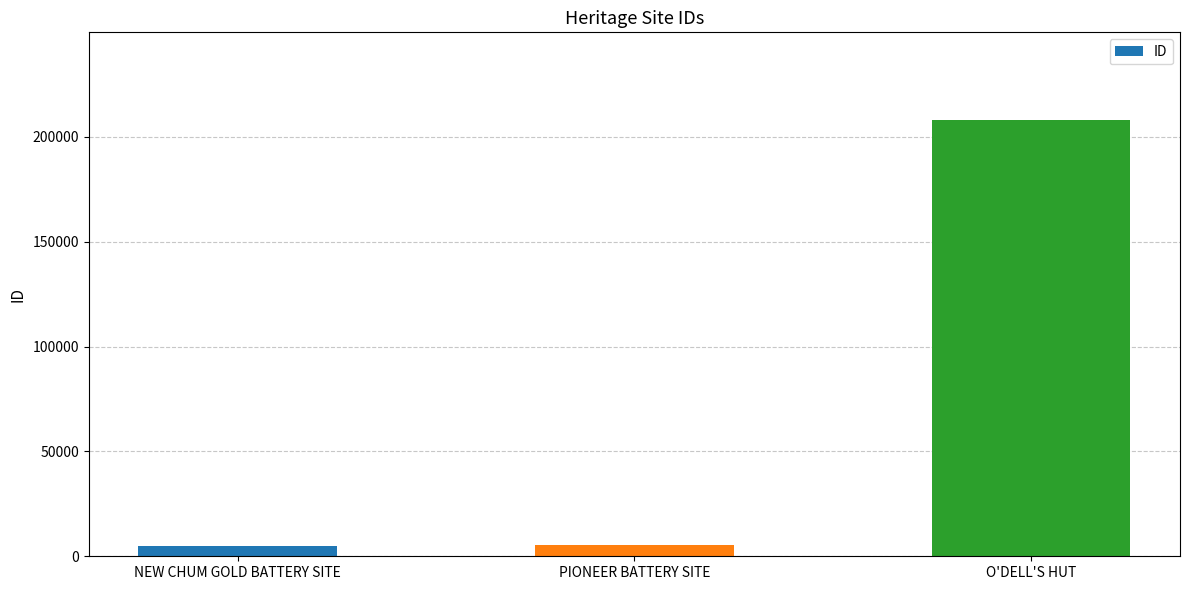

What is the change in value from NEW CHUM GOLD BATTERY SITE to O'DELL'S HUT?

+203268